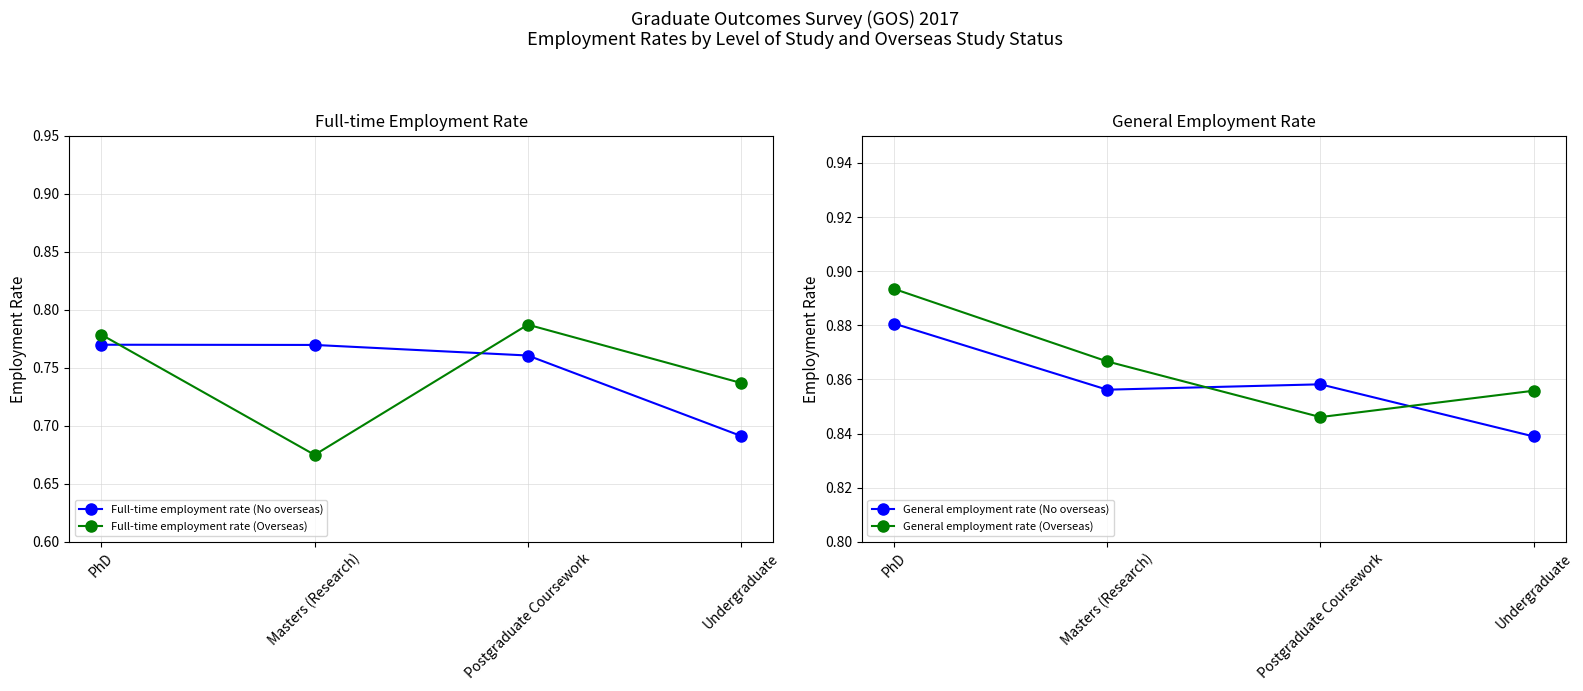

Reading left to right, list all the values displayed in this chart.

Full-time employment rate (No overseas): PhD=0.8	Masters (Research)=0.8	Postgraduate Coursework=0.8	Undergraduate=0.7
Full-time employment rate (Overseas): PhD=0.8	Masters (Research)=0.7	Postgraduate Coursework=0.8	Undergraduate=0.7
General employment rate (No overseas): PhD=0.9	Masters (Research)=0.9	Postgraduate Coursework=0.9	Undergraduate=0.8
General employment rate (Overseas): PhD=0.9	Masters (Research)=0.9	Postgraduate Coursework=0.8	Undergraduate=0.9